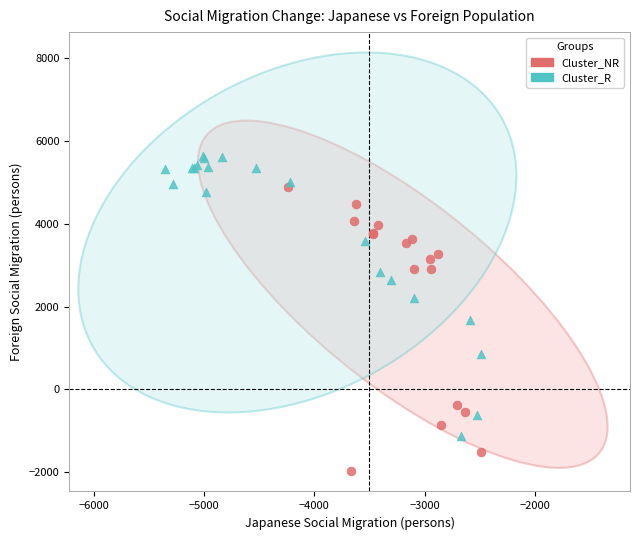

Which series contains the lowest Y value?

Cluster_NR